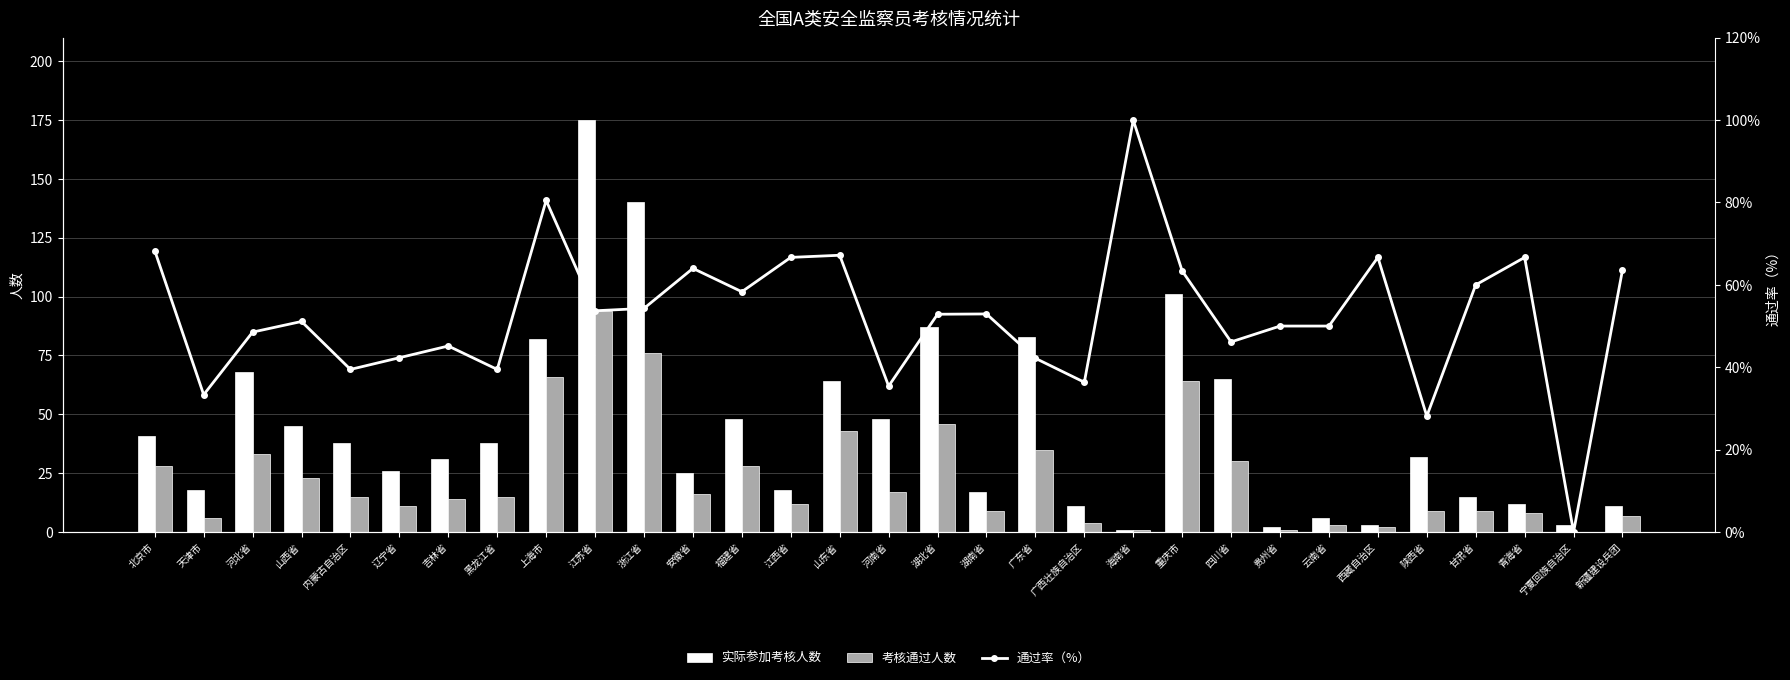

What is the sum of all 通过率（%） values?

1626.7